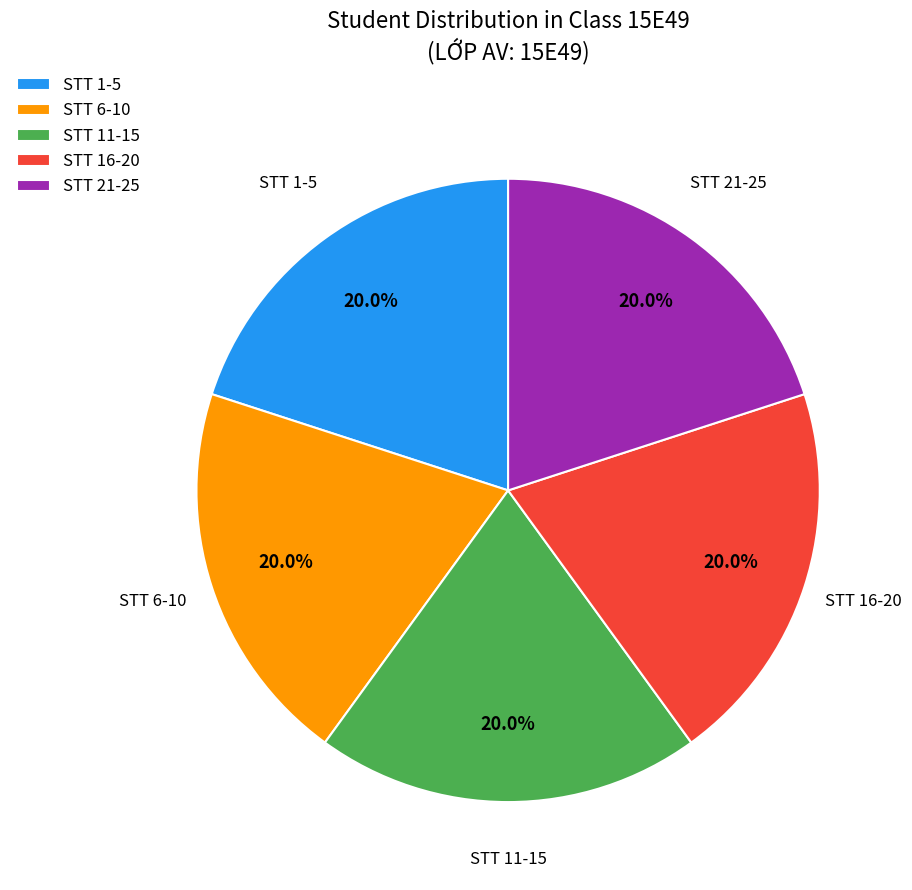

What percentage is NOT represented by STT 16-20?

80.0%